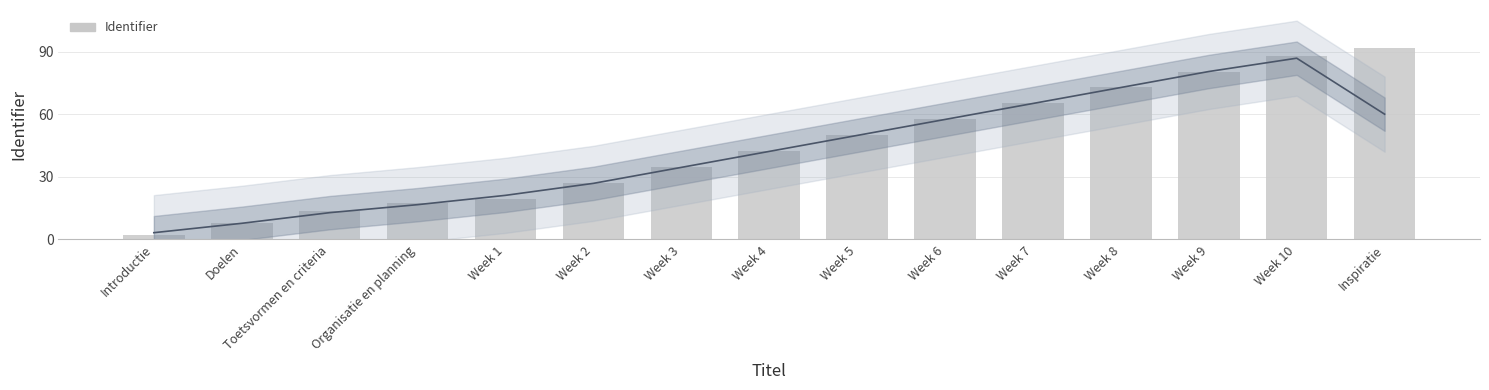

What is the value of the 5th bar from the left?

19.2